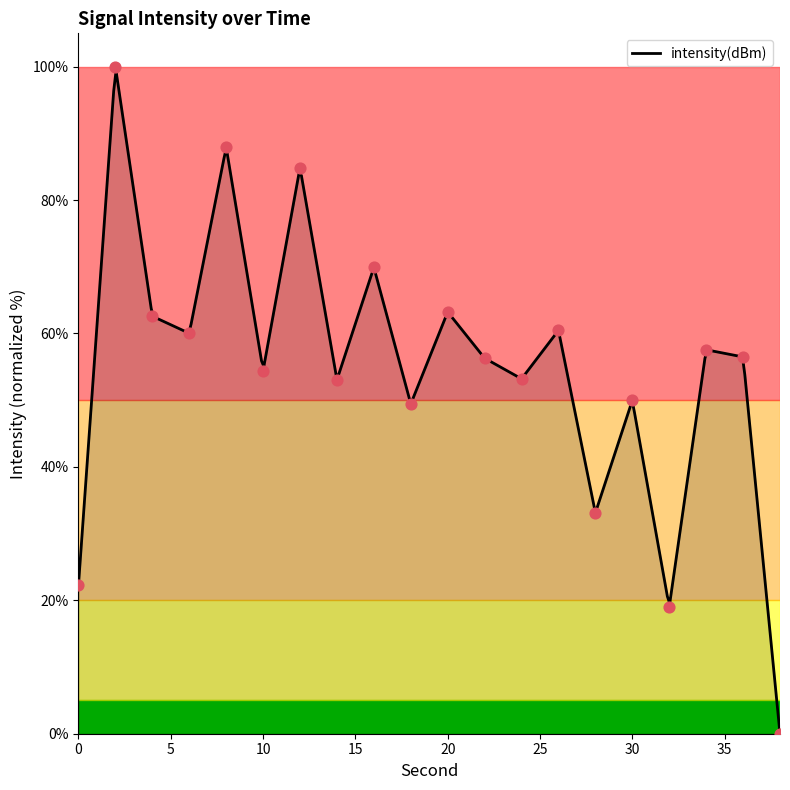

What is the change in value from 2 to 26?

-39.5